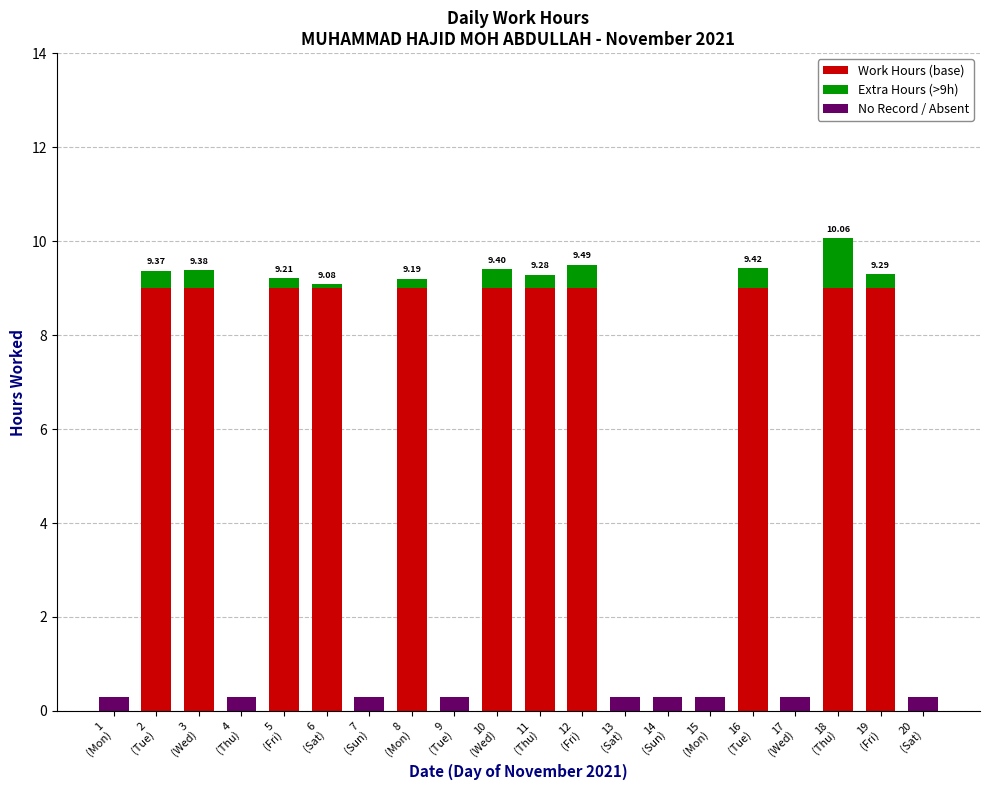

Are the bars horizontal?

No